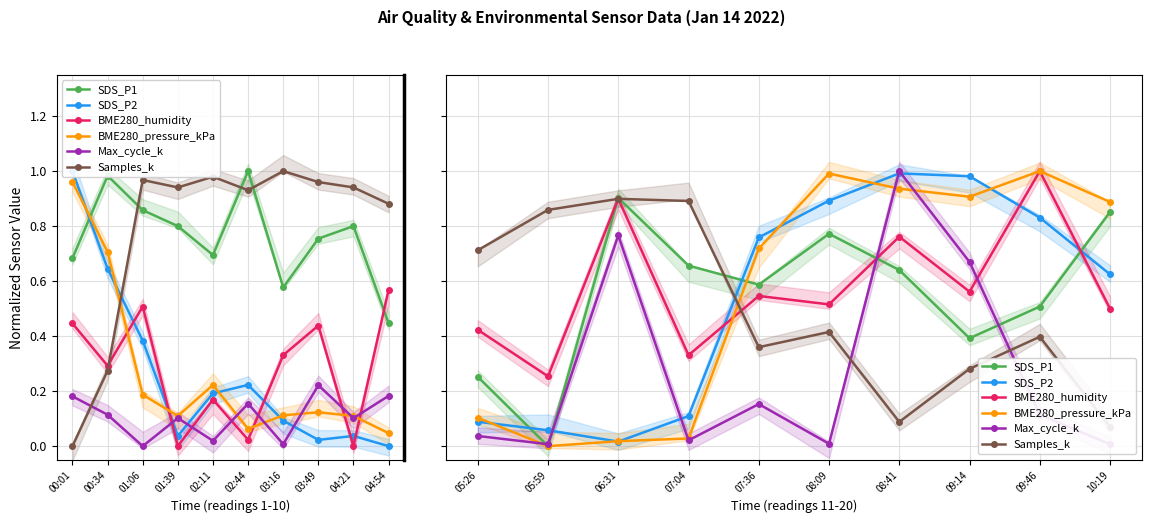

At how many categories does at least one series exceed 0?

10